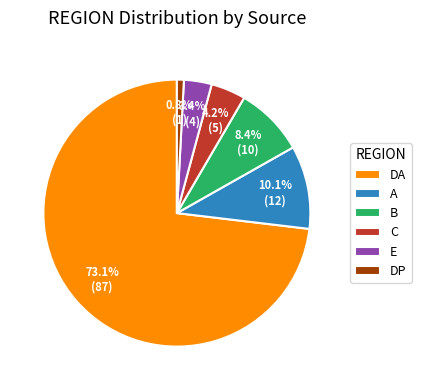

Which slice is the smallest?

DP